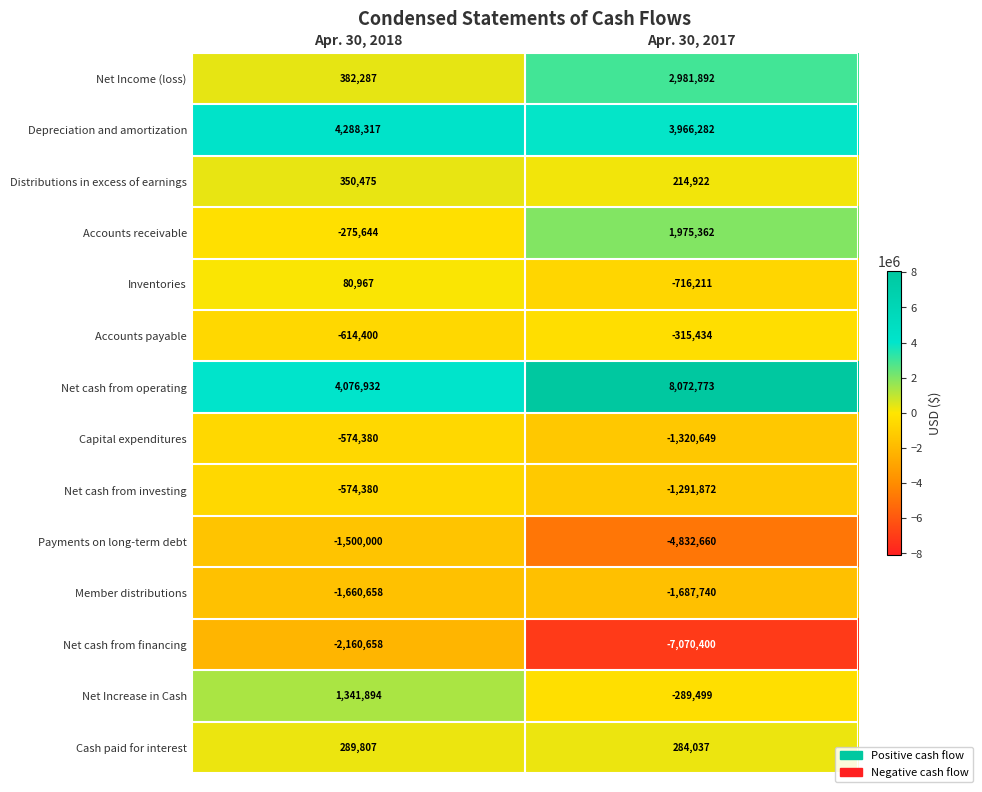

True or false: Accounts receivable has a value of 2849193 at Apr. 30, 2017.

False